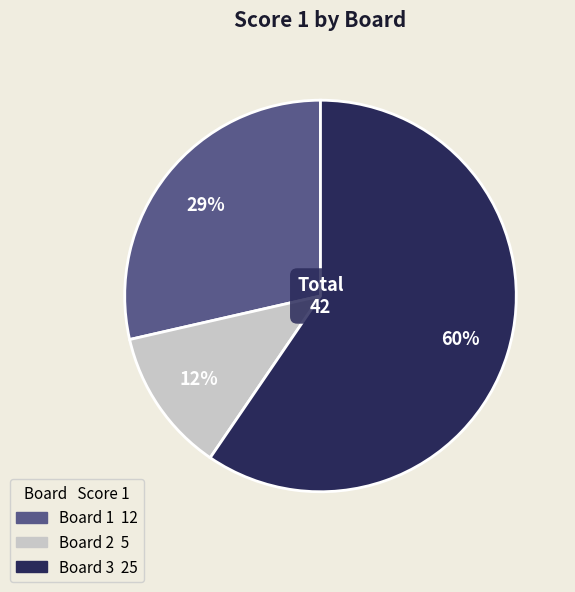

How many segments does this pie chart have?

3